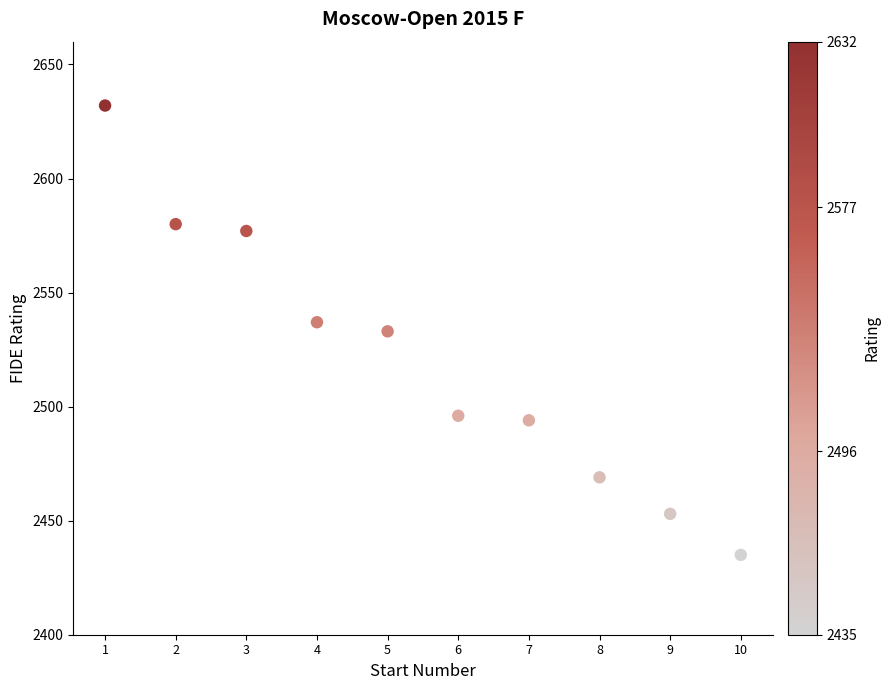

What is the average X value?

6